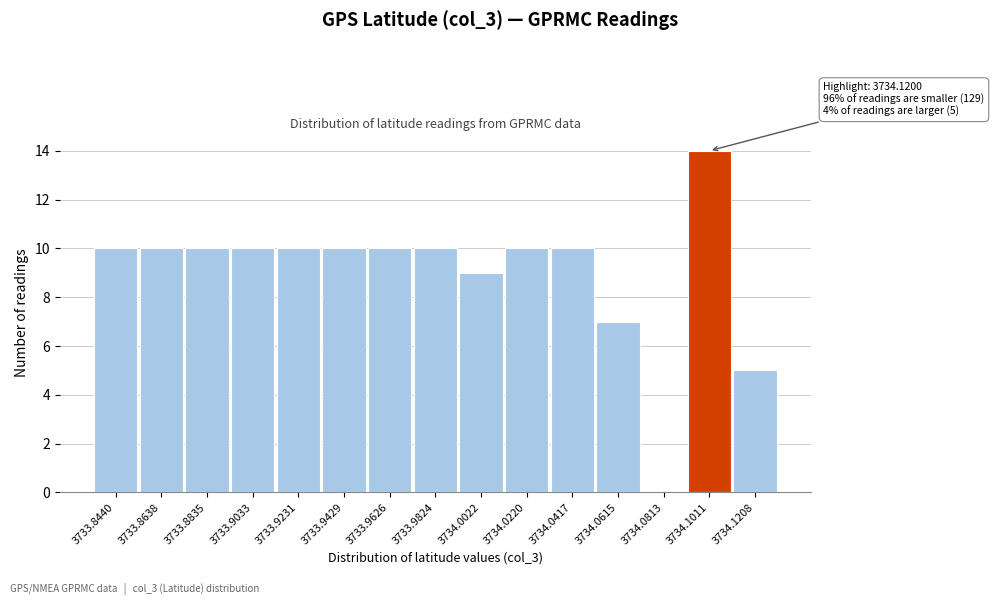

Reading left to right, transcribe all the data shown in this chart.

3733.8440=10	3733.8638=10	3733.8835=10	3733.9033=10	3733.9231=10	3733.9429=10	3733.9626=10	3733.9824=10	3734.0022=9	3734.0220=10	3734.0417=10	3734.0615=7	3734.0813=0	3734.1011=14	3734.1208=5